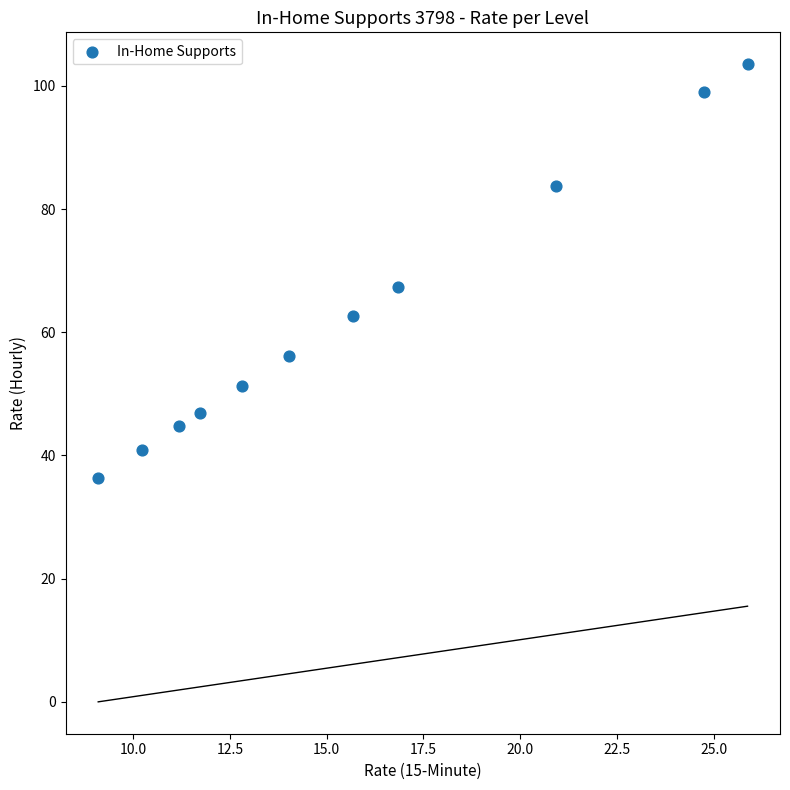

What Y value in the scatter plot is closest to 69?

67.4